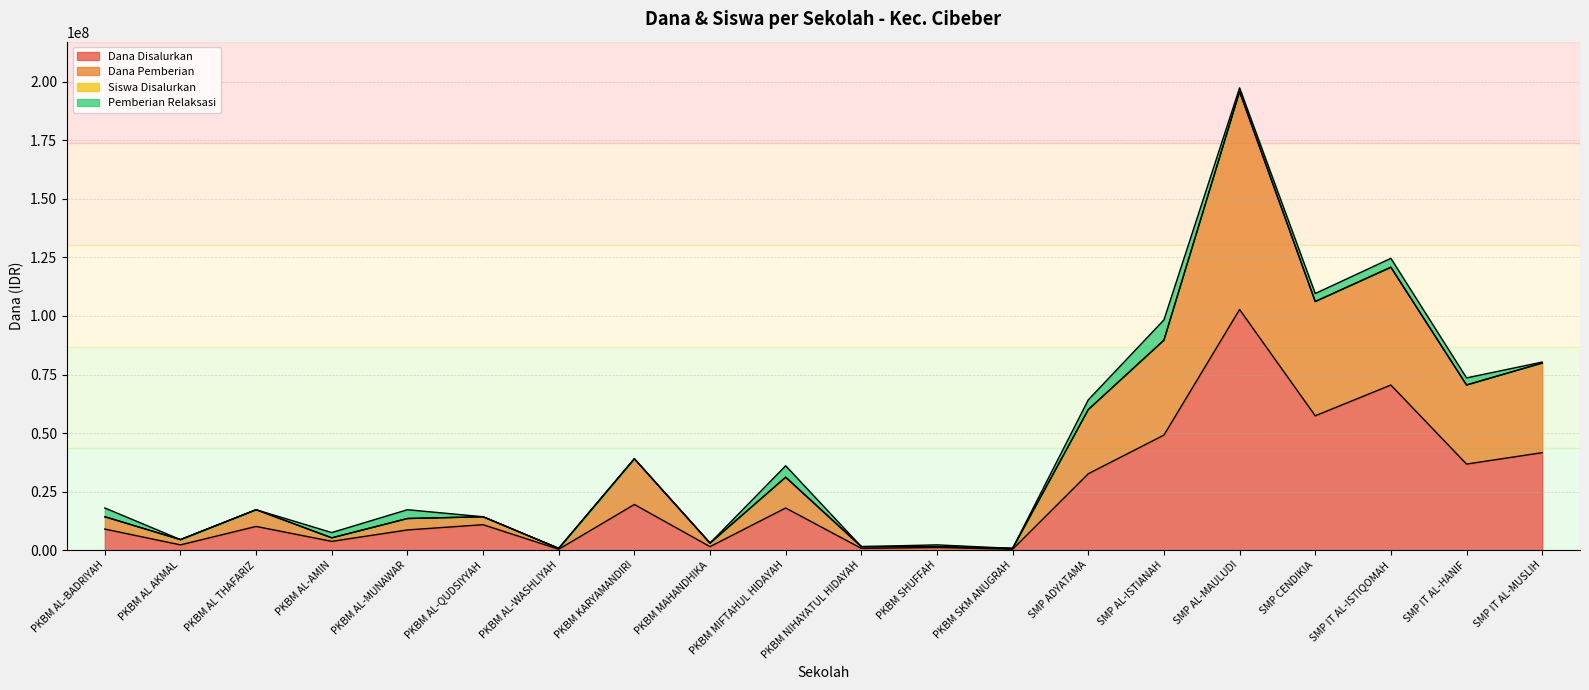

Is it true that Siswa Disalurkan equals 1827008 at PKBM MAHANDHIKA?

False